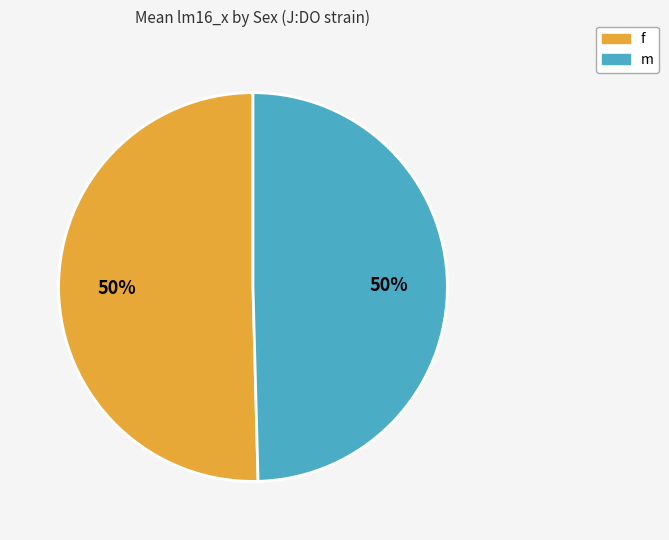

To the nearest percent, what is the average slice percentage?

50%